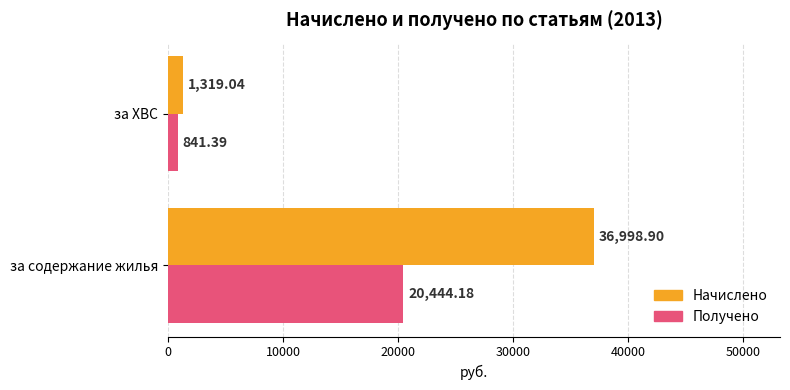

What is the average value of the Начислено series?

19159.0